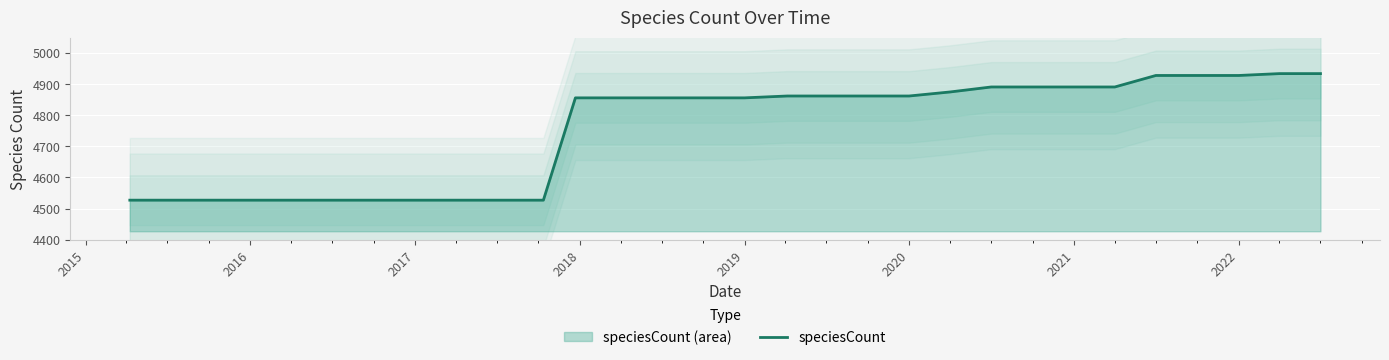

True or false: there are more than 2 points higher than both neighbors.

False